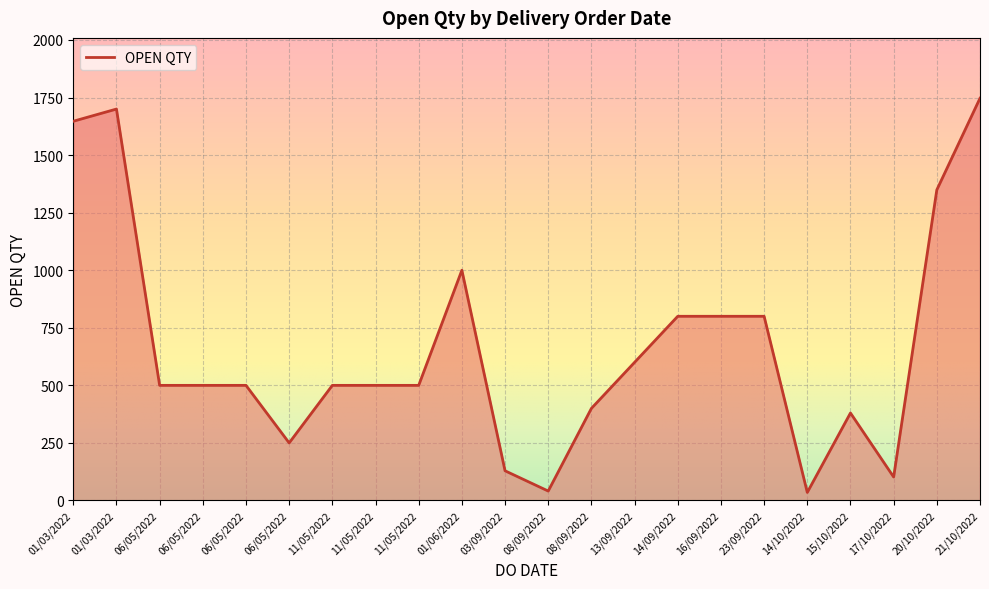

What value does the data have at 06/05/2022, to the nearest 10?

500